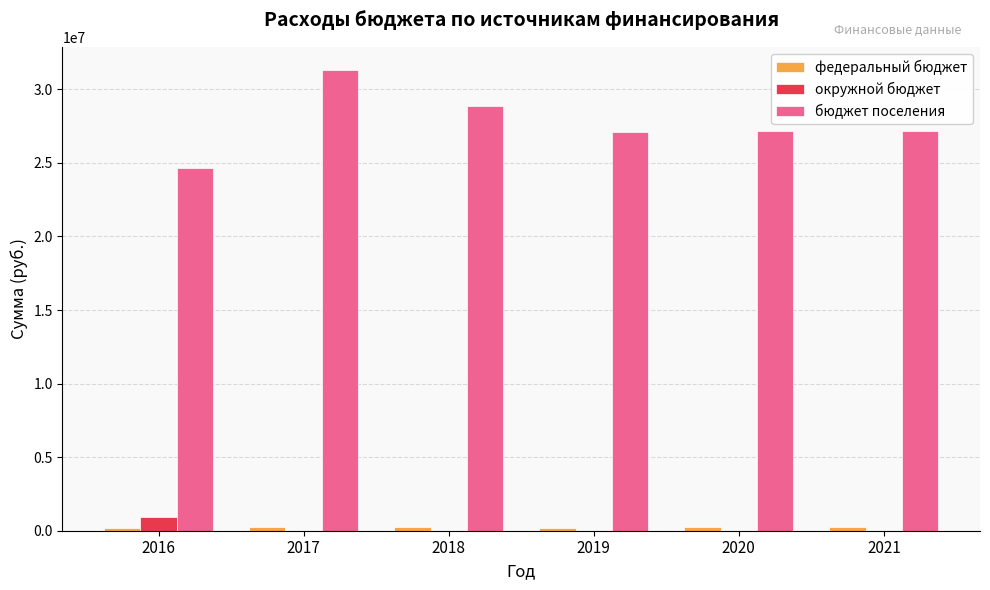

Which series changed the most between 2017 and 2020?

бюджет поселения